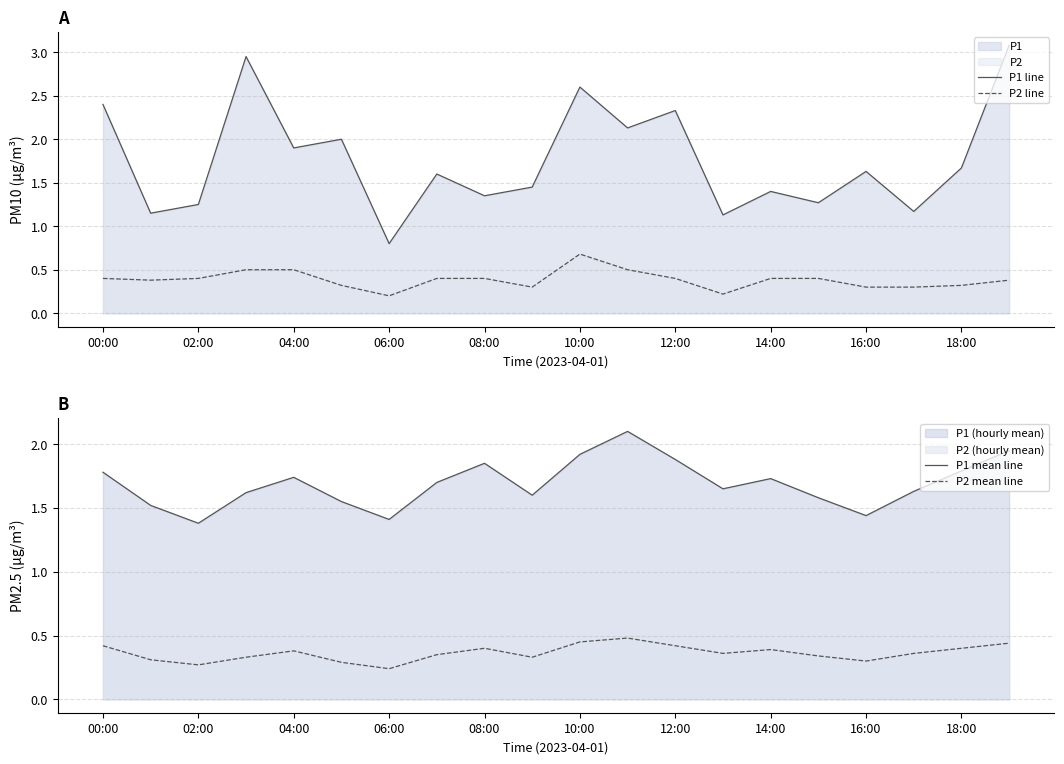

True or false: P2 line has a value of 0.4 at 10:00.

False